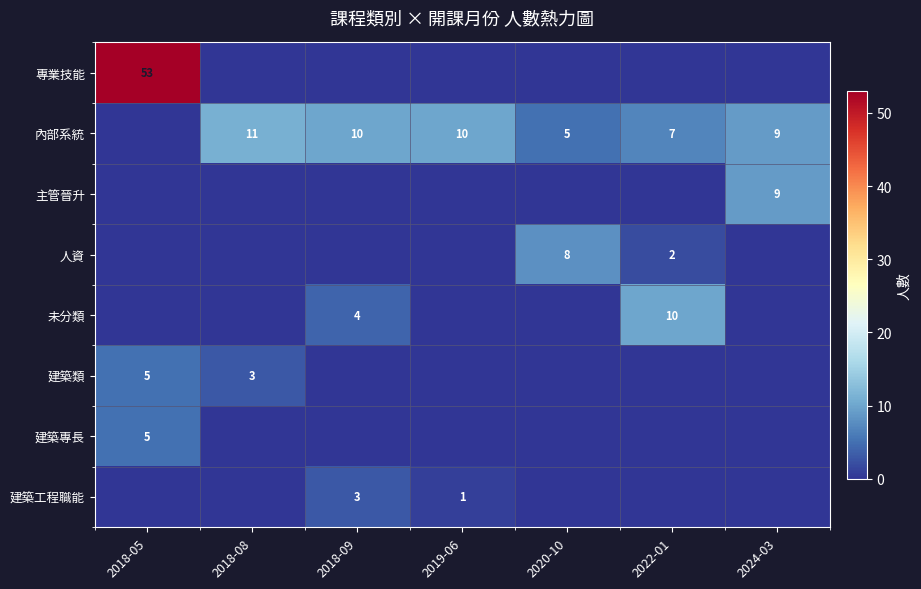

True or false: 建築工程職能 has a value of 2 at 2019-06.

False